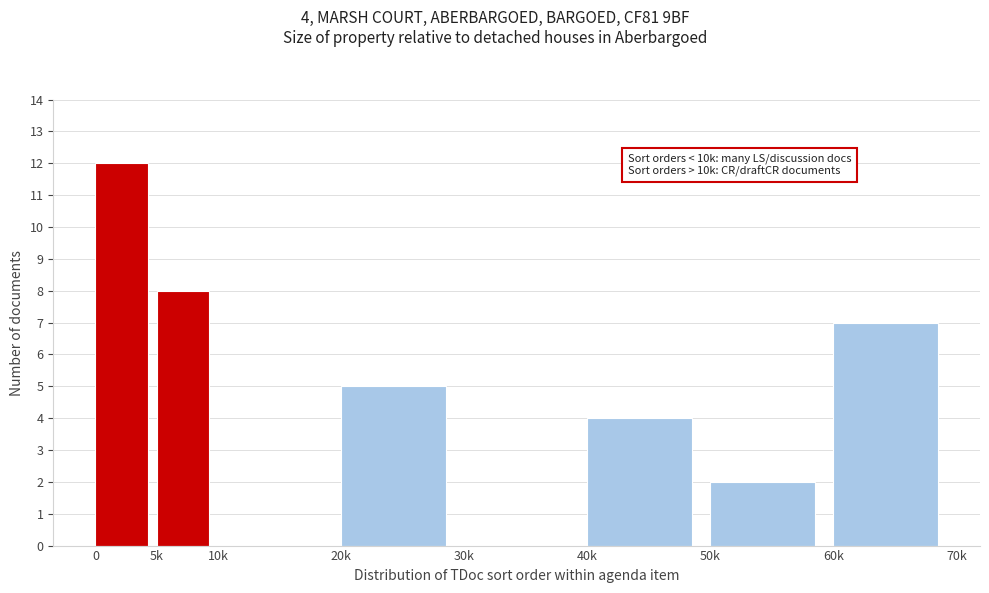

Reading left to right, transcribe all the data shown in this chart.

0=12	5k=8	10k=0	20k=5	30k=0	40k=4	50k=2	60k=7